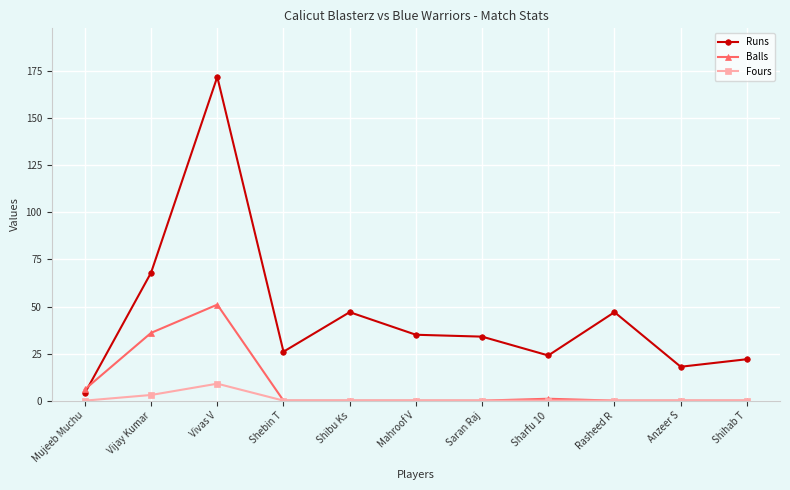

What are all the series names shown in the legend?

Runs, Balls, Fours